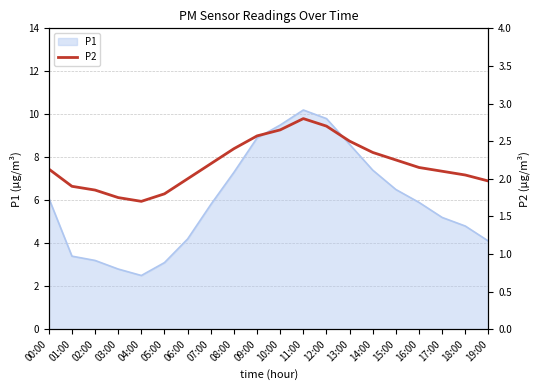

What is the sum of all values?

43.8